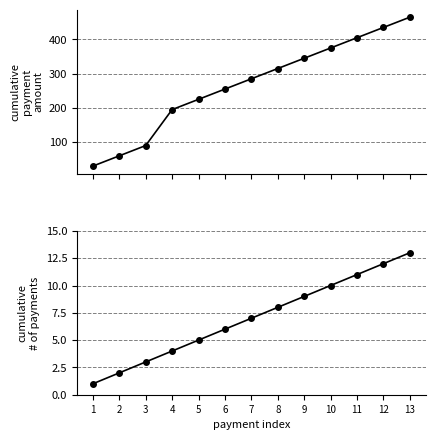

What is the minimum value for cumulative # of payments?

1